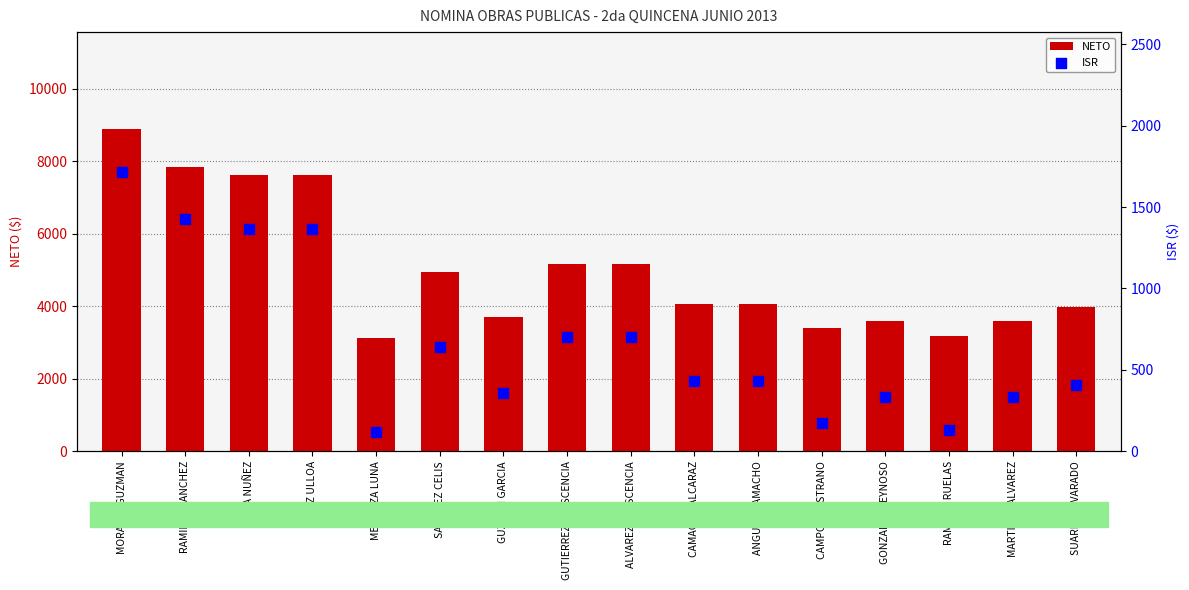

At how many categories does at least one series exceed 4637?

7